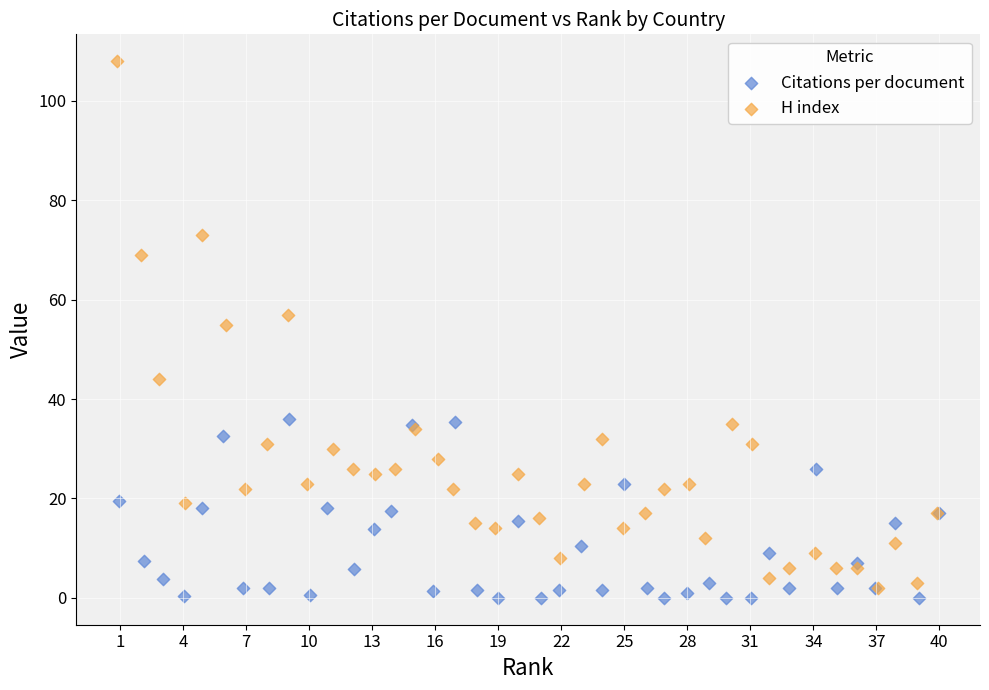

Which series reaches the maximum Y coordinate?

H index